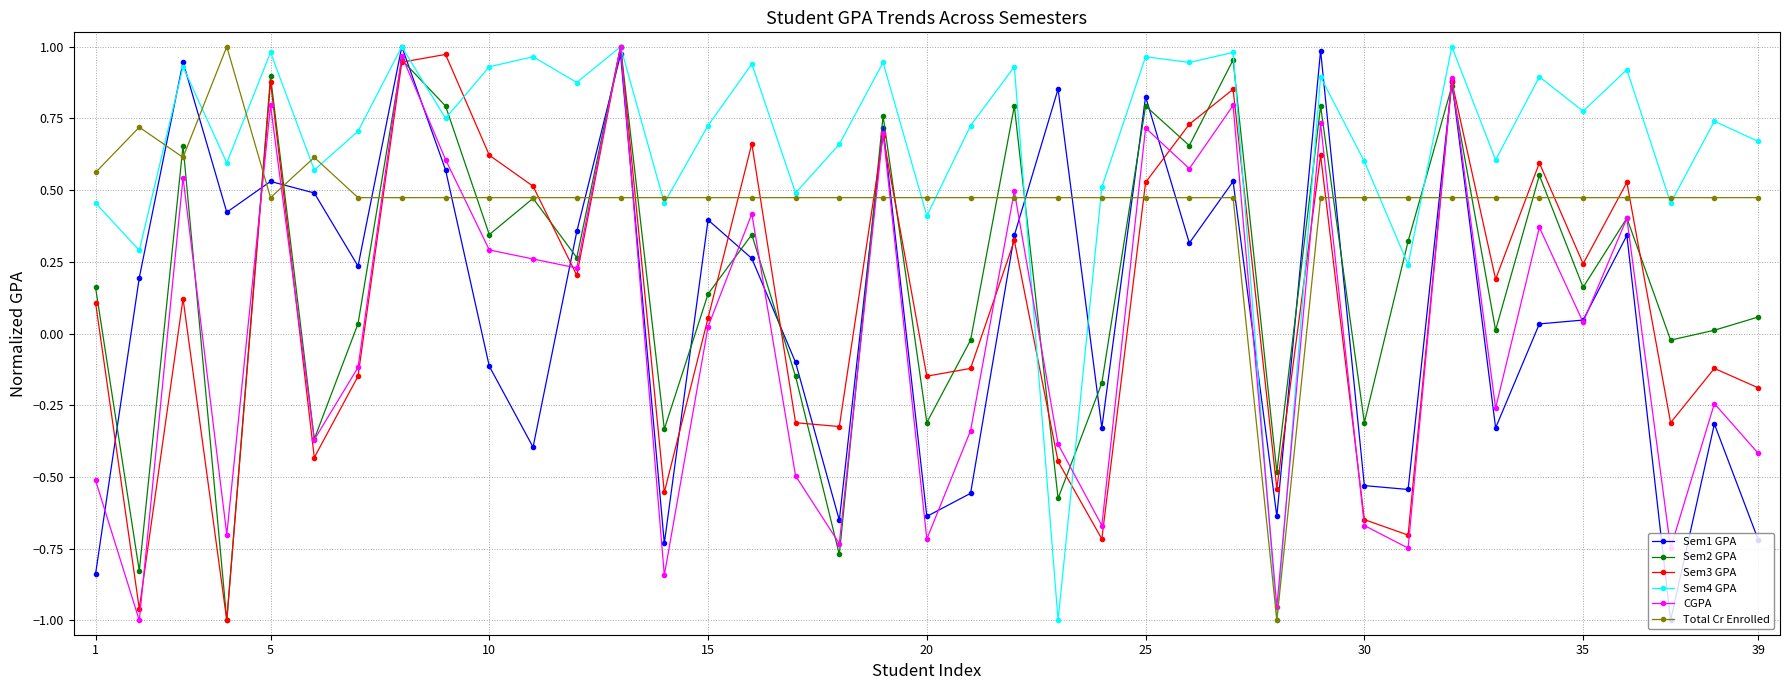

In Sem4 GPA, how many points are higher than both neighbors (excluding endpoints)?

15